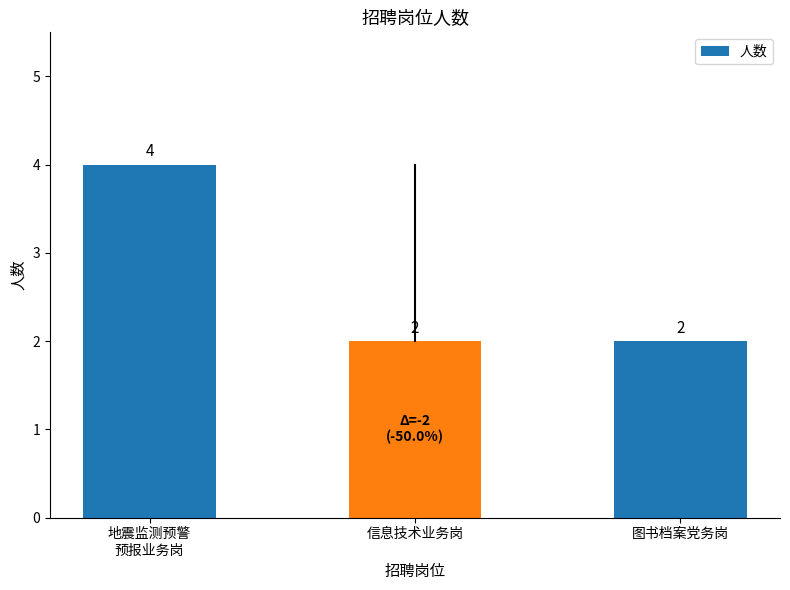

What is the sum of the values at 地震监测预警
预报业务岗 and 图书档案党务岗?

6